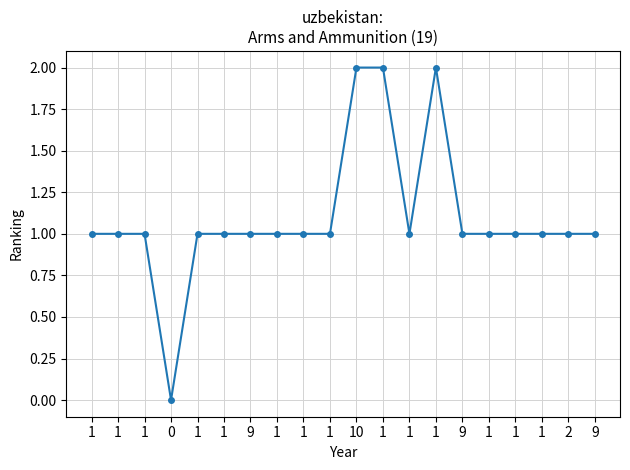

Is this an area chart (filled region under the line)?

No